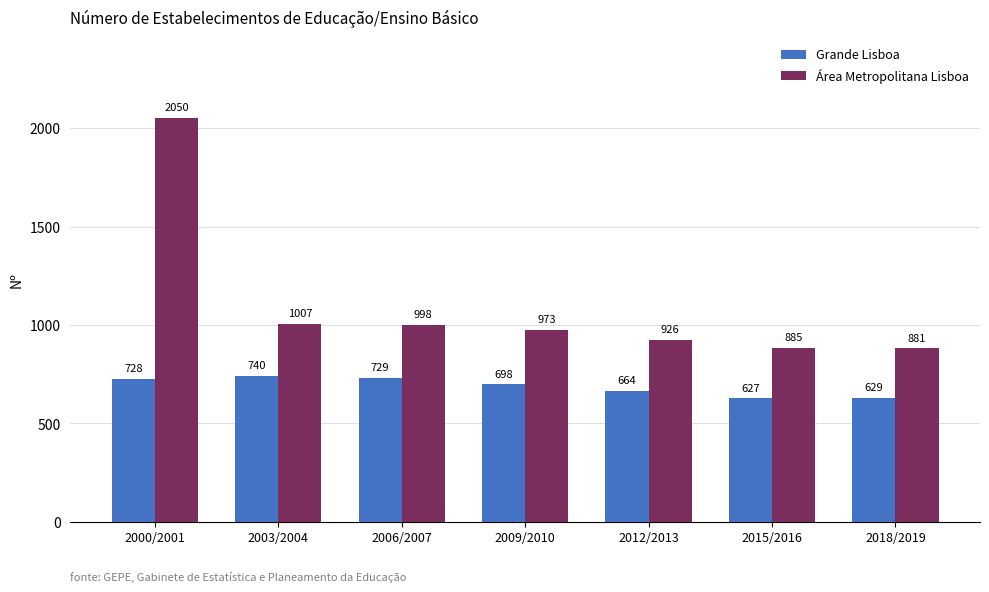

What is the sum of the Área Metropolitana Lisboa values at 2018/2019 and 2012/2013?

1807